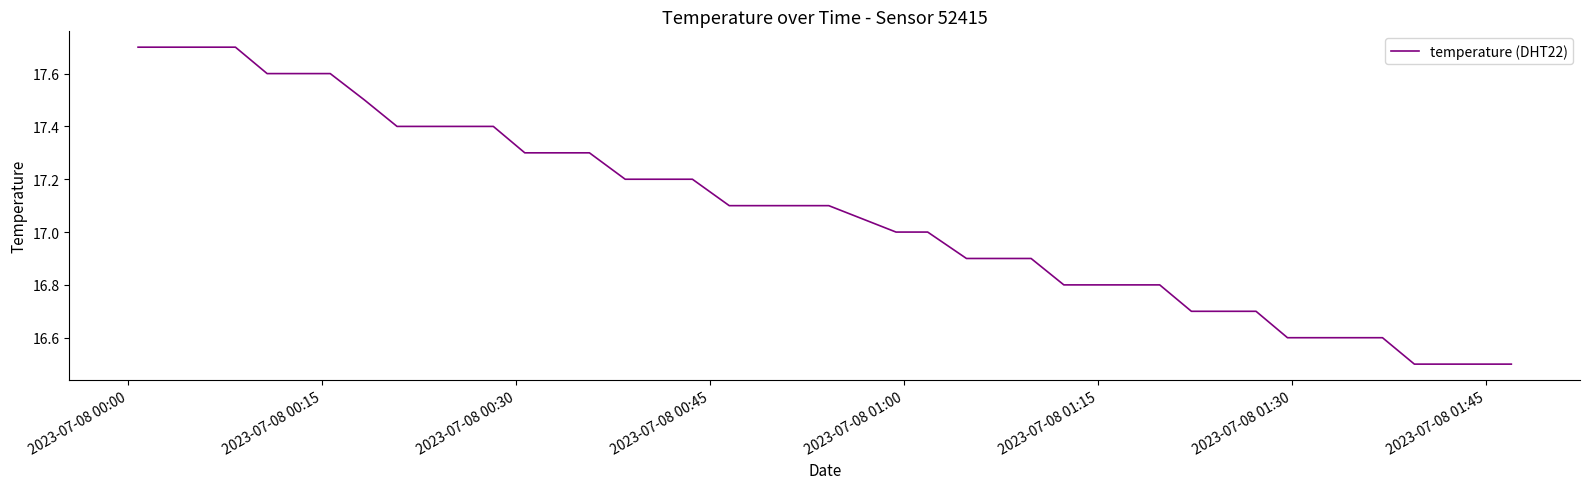

What is the minimum value shown in the chart?

16.5